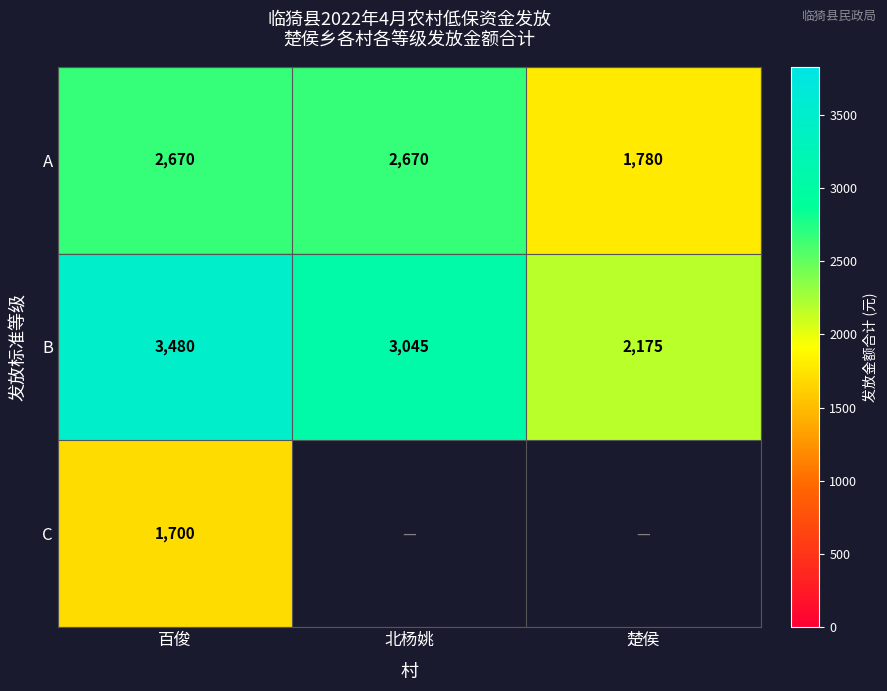

How many A values are between 1780 and 2670?

3